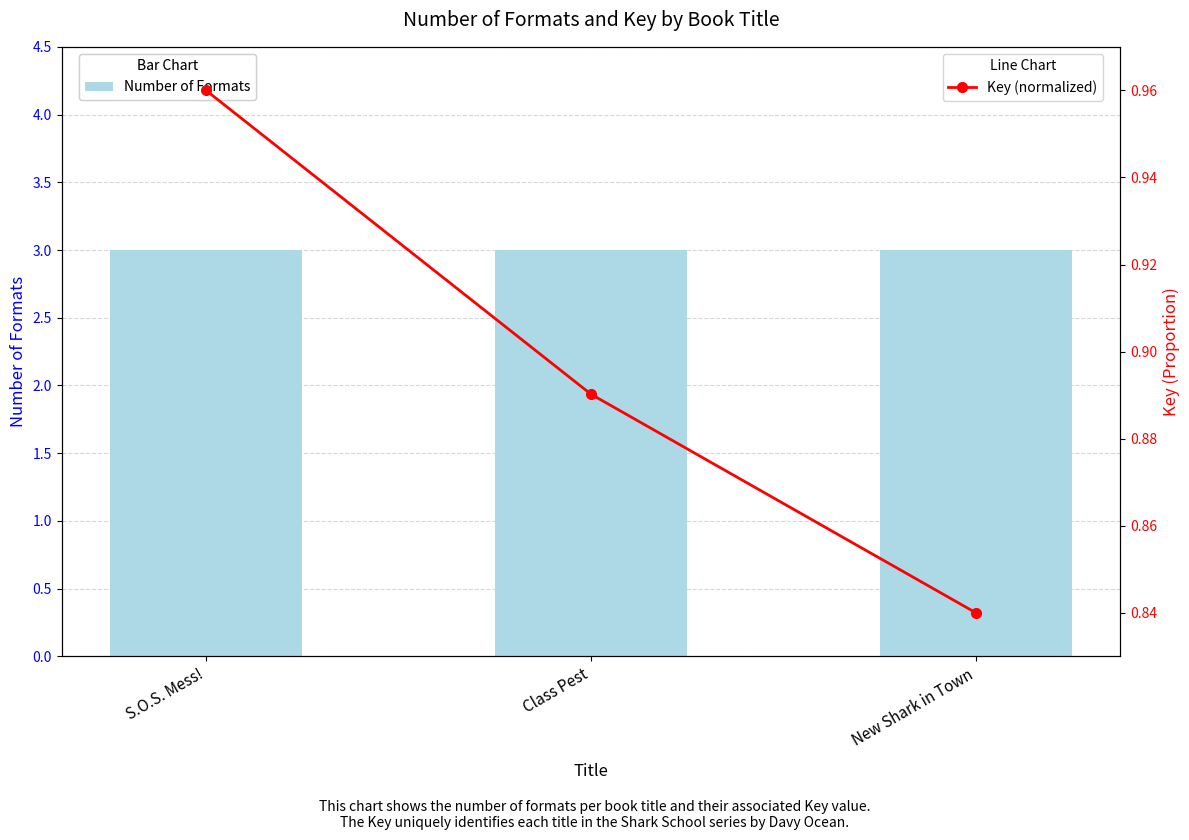

What is the difference between the highest and lowest values at S.O.S. Mess!?

2.0